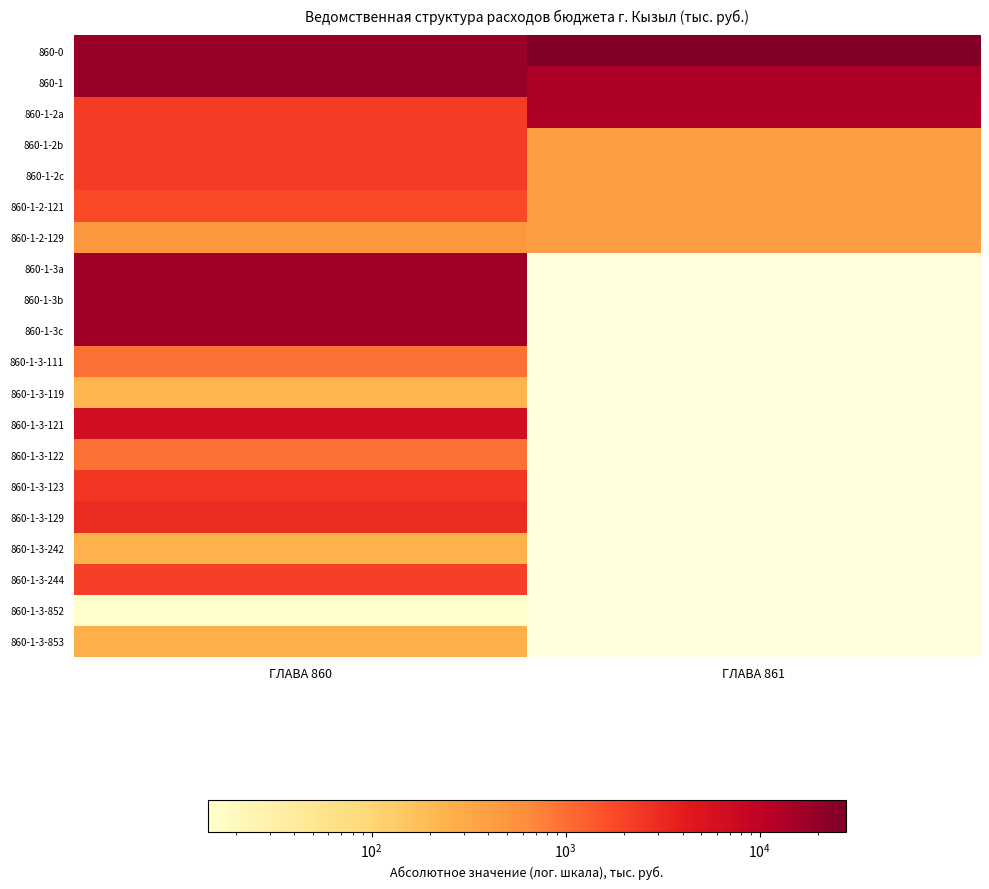

What is the greatest value displayed?

27704.1